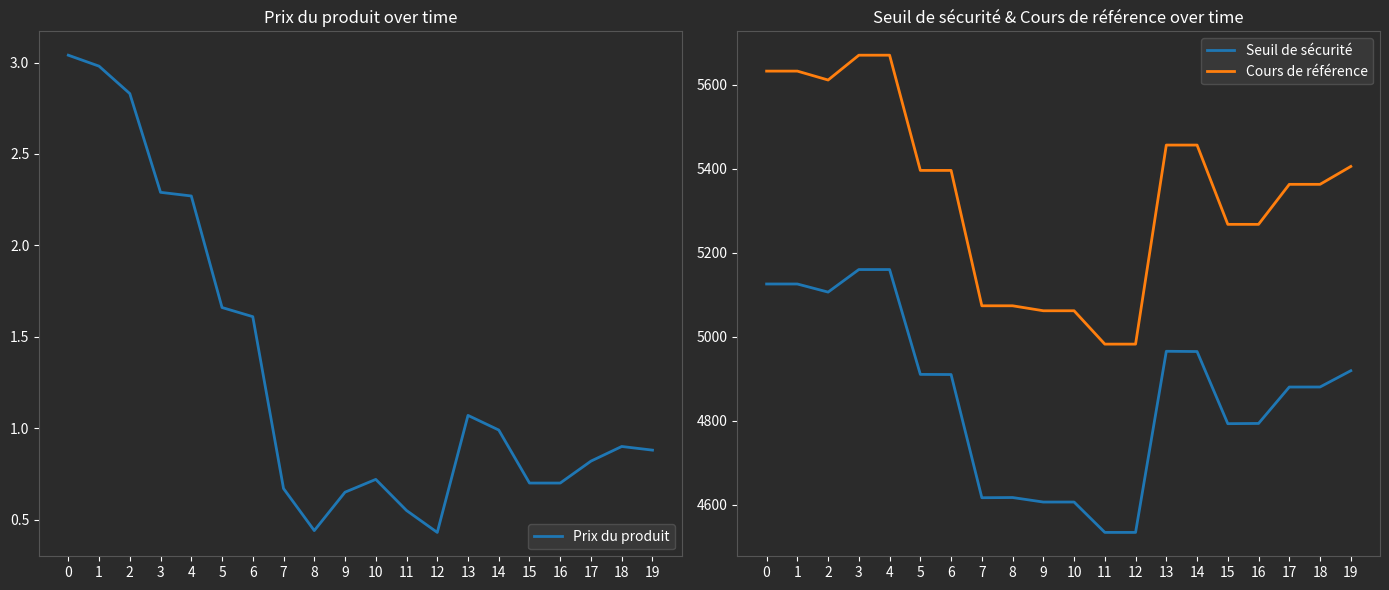

What is the maximum value for Cours de référence?

5671.0